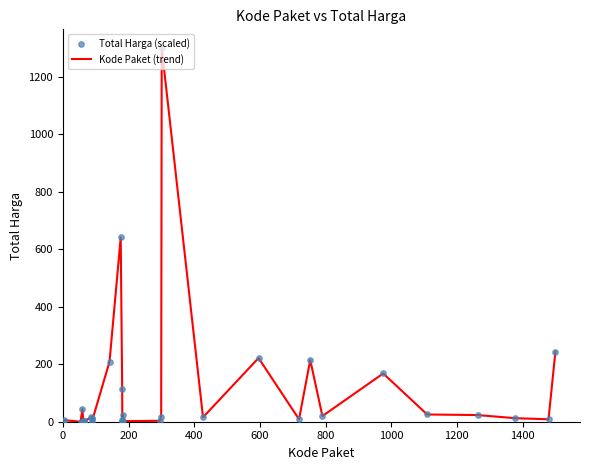

What is the maximum value shown in the chart?

1300.0